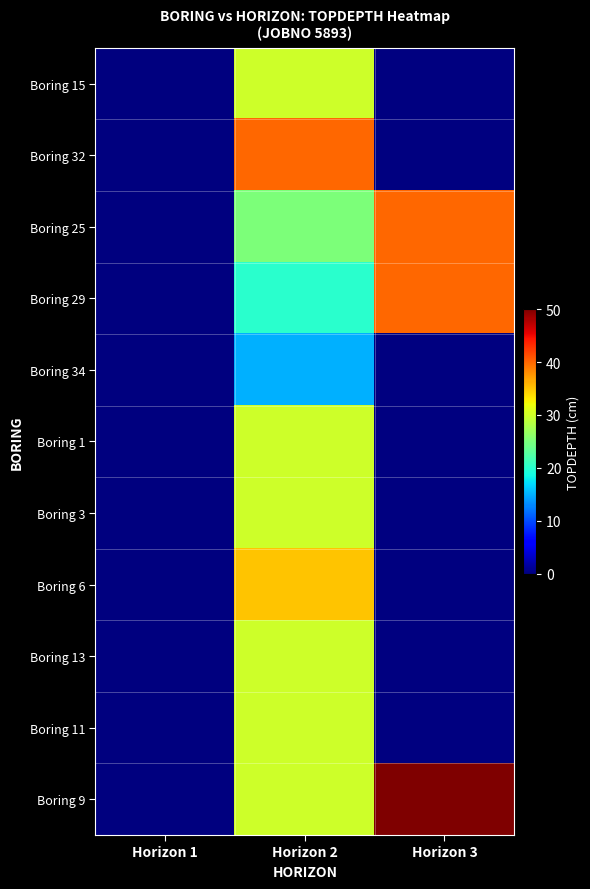

At which label does Boring 32 reach its minimum?

Horizon 1